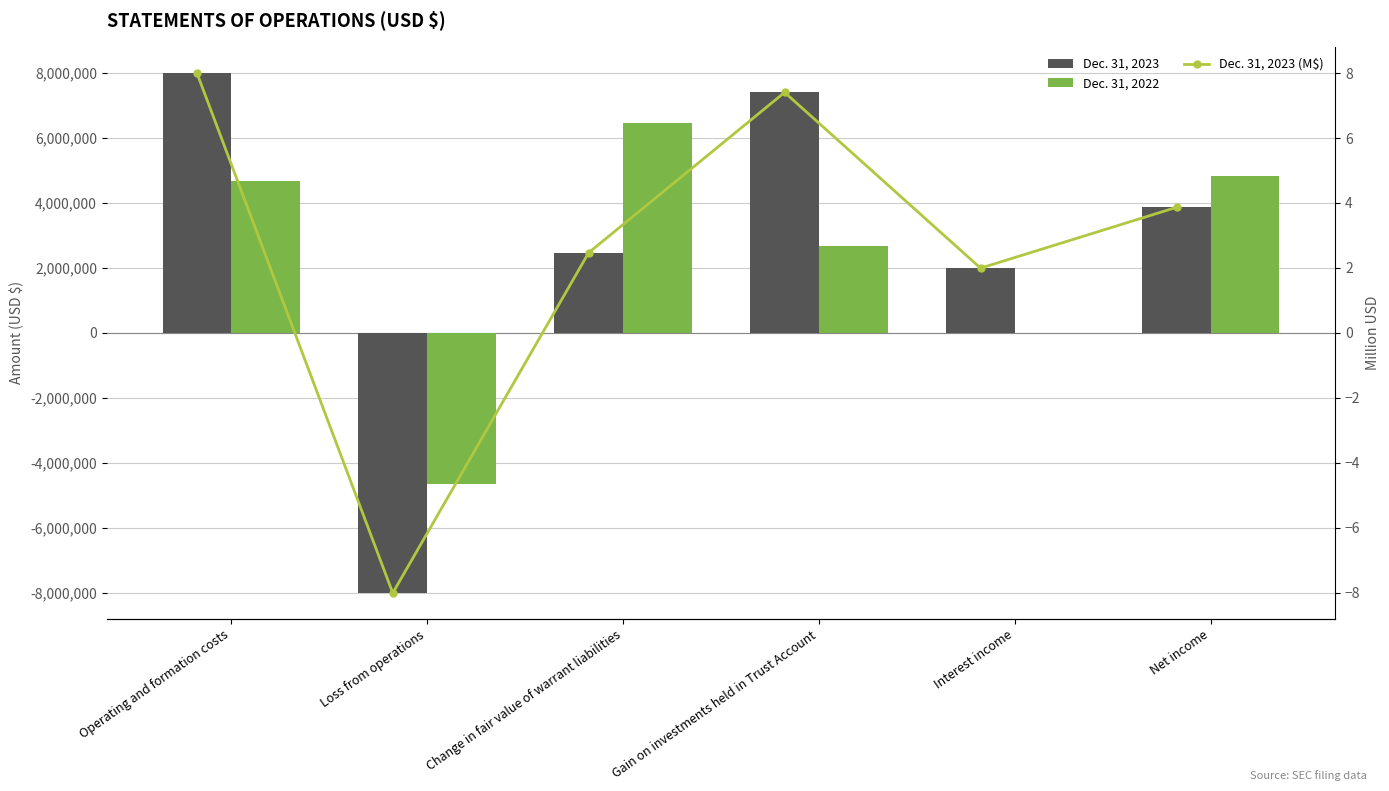

At which label is Dec. 31, 2022 closest to 895241?

Interest income